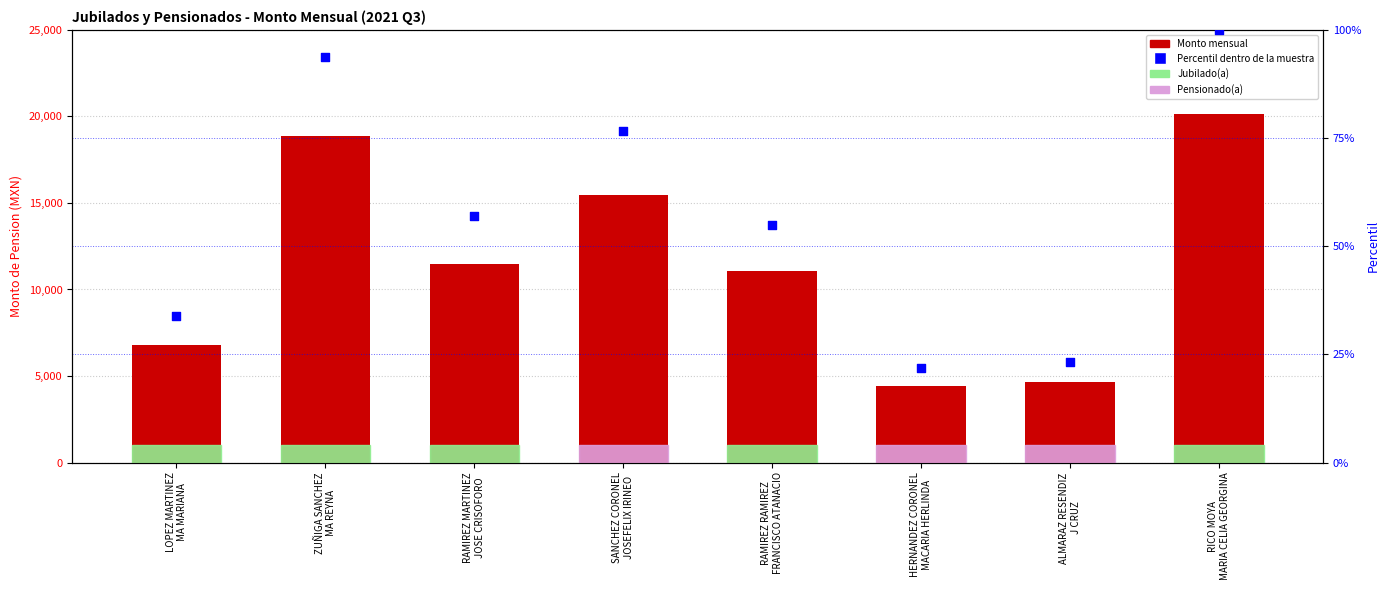

Which series has the largest Y range (max minus min)?

Monto (Pension/Jubilacion)